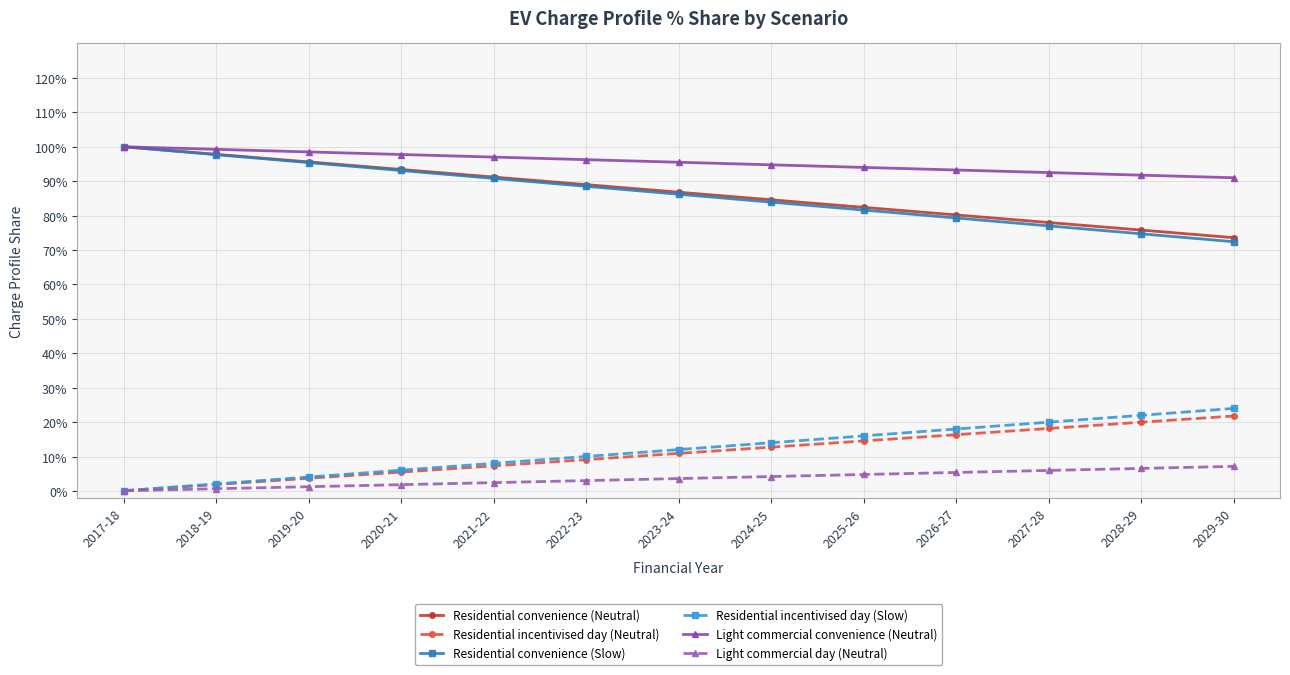

True or false: Residential convenience (Neutral) has more than 0 interior local peaks.

False